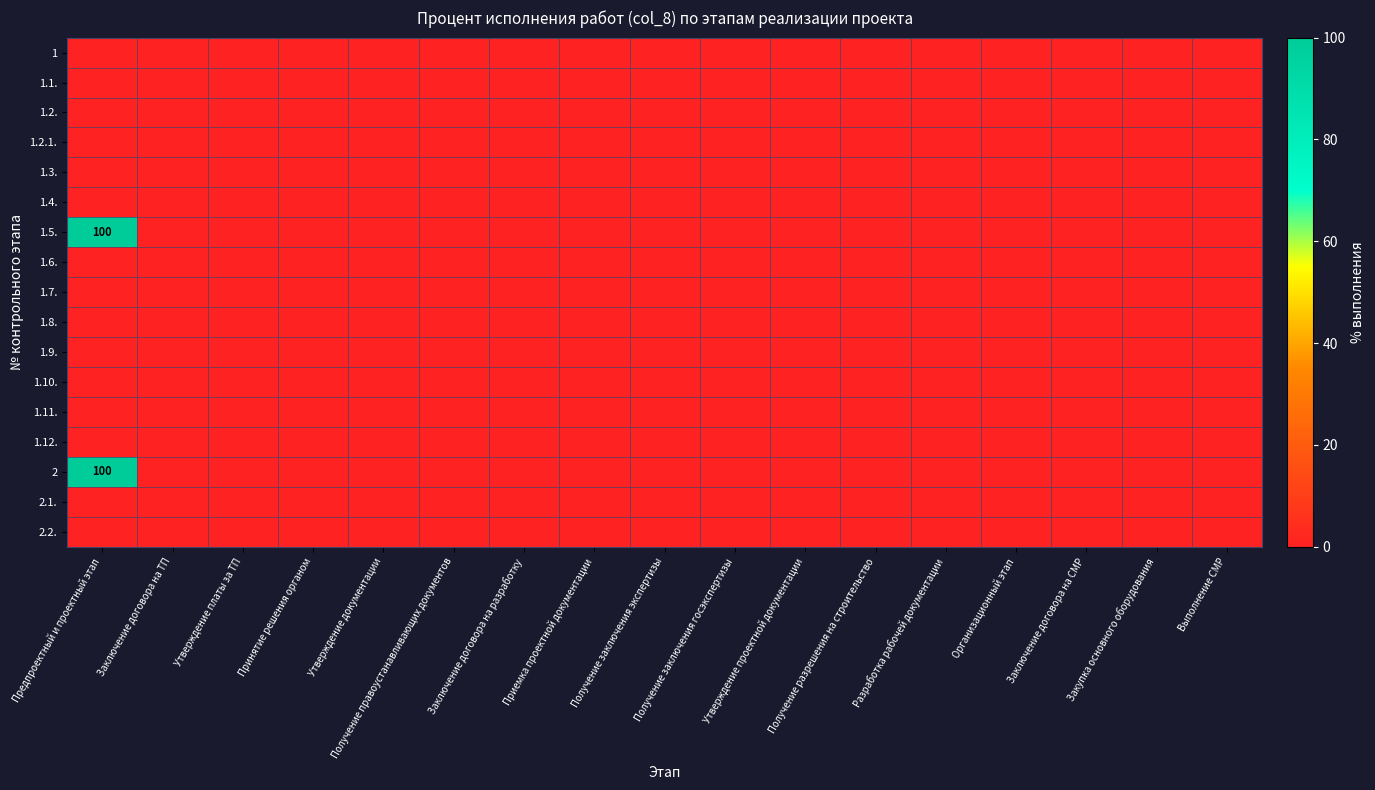

At how many categories does at least one series exceed 51?

1